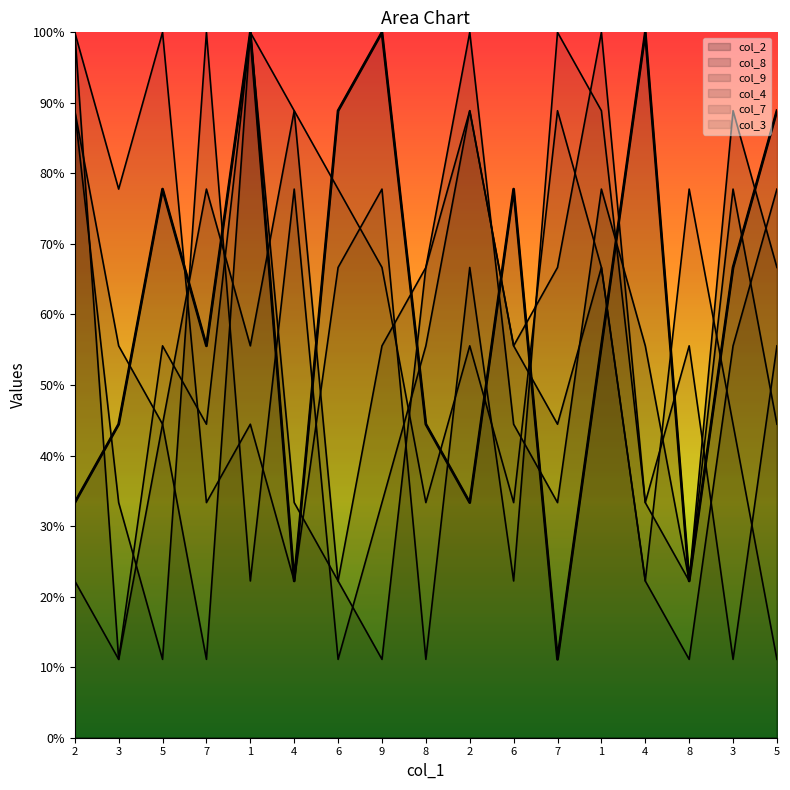

True or false: col_9 has more than 2 points higher than both neighbors.

True